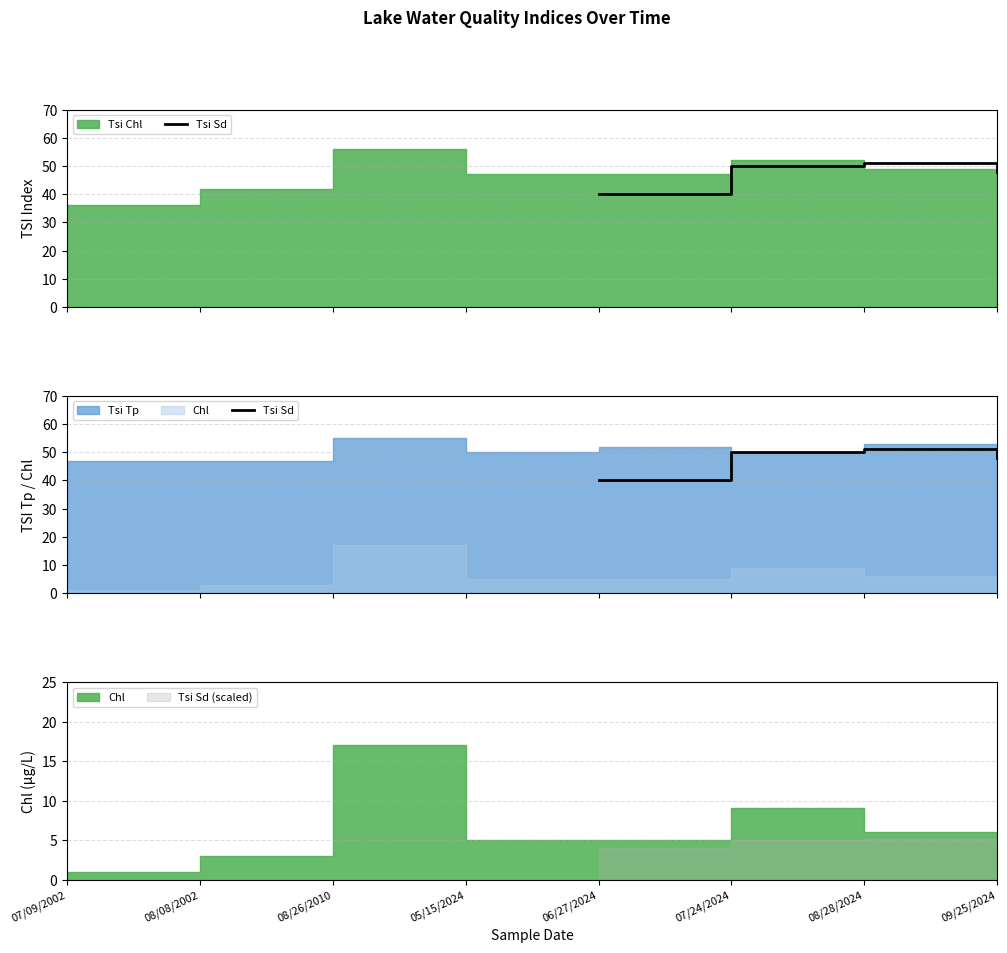

How many data points does each series have?

8